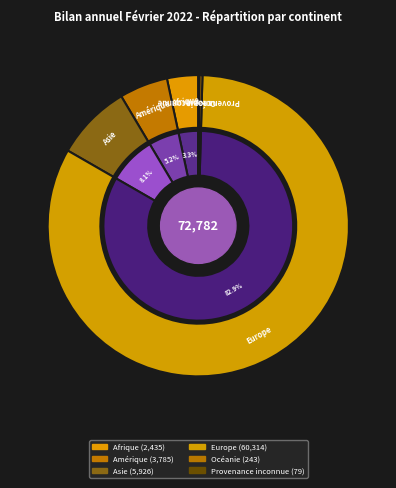

Is Europe the majority of the pie?

Yes